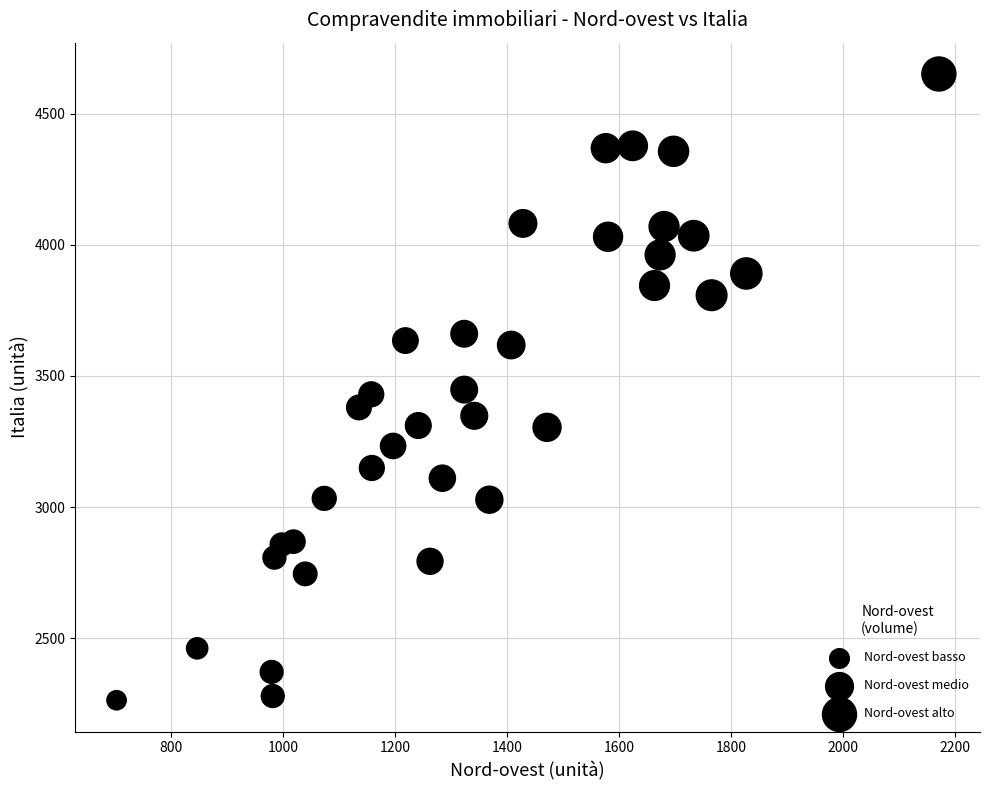

What is the range of X values (max minus min)?

1469